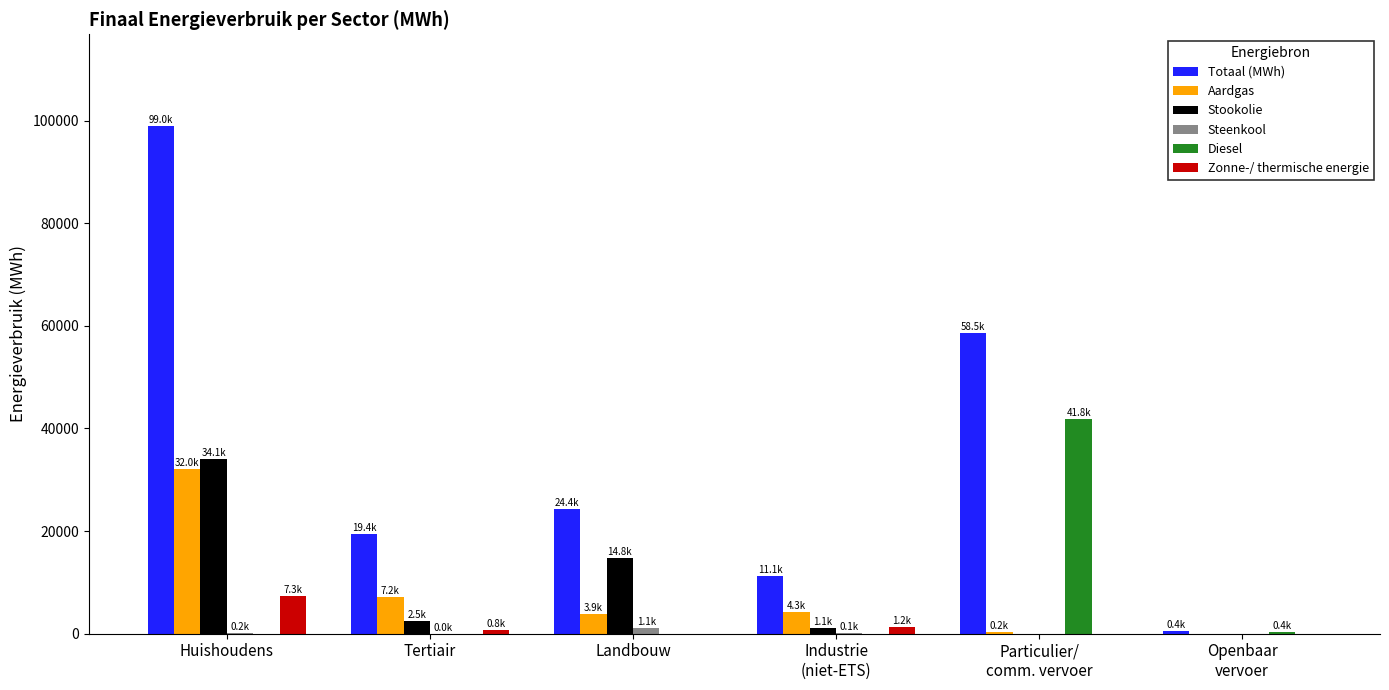

How many data points in Aardgas are above 4281?

3